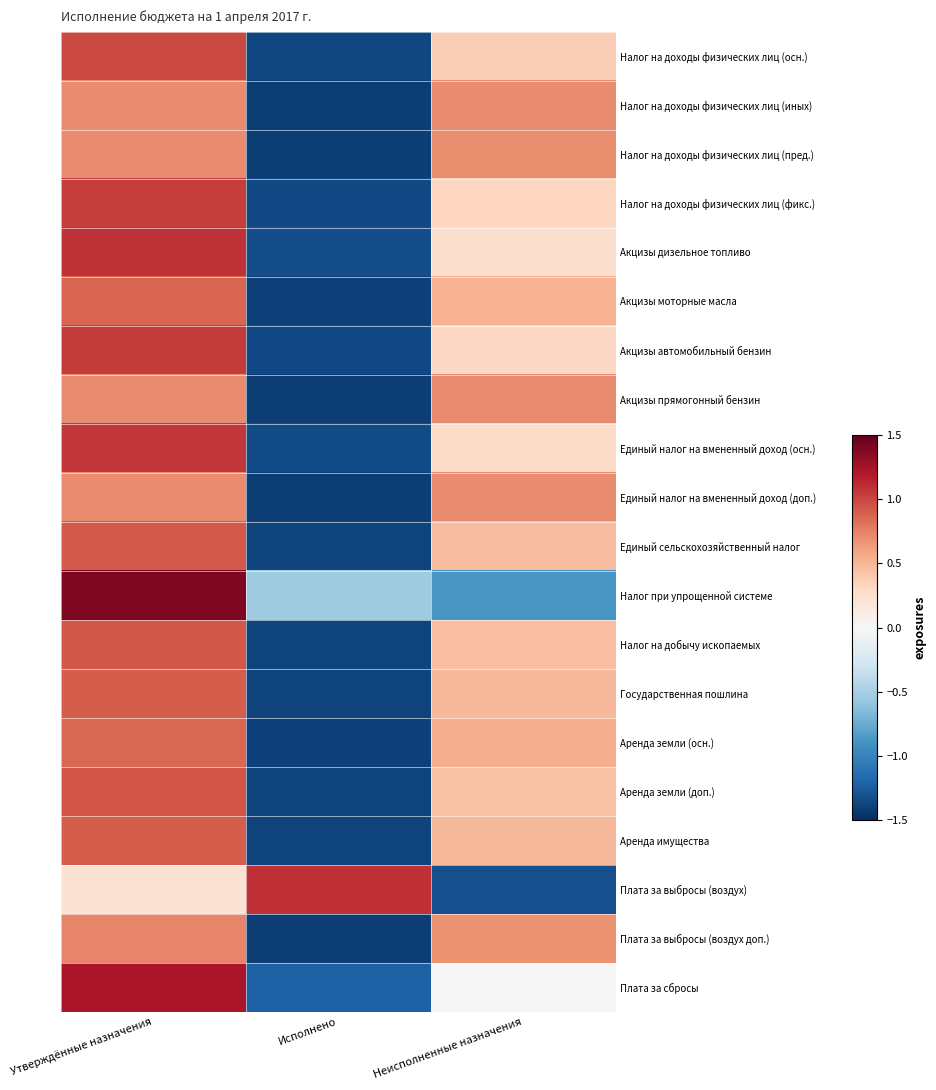

At which category is the sum across all series the highest?

Утверждённые назначения